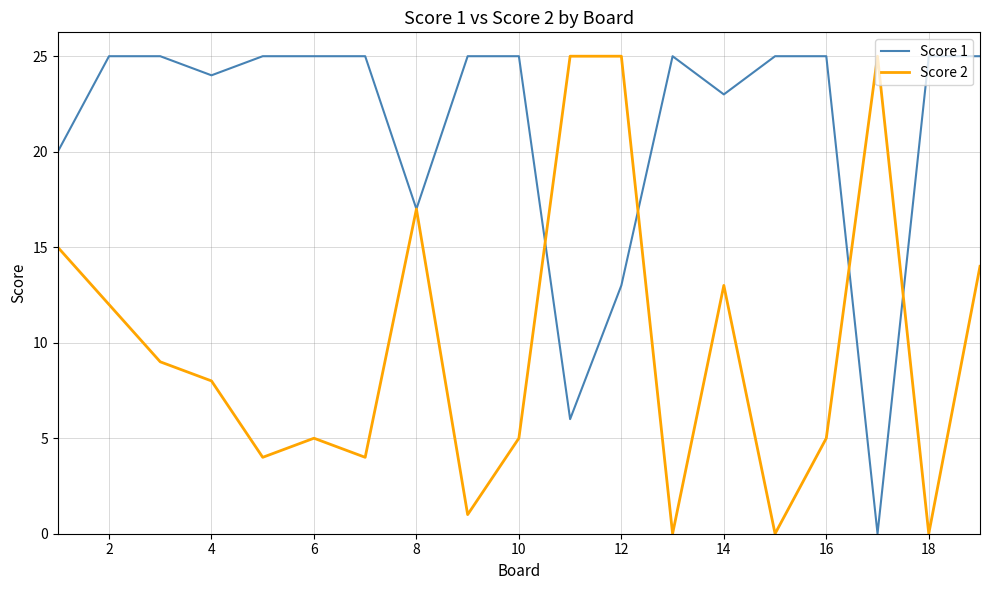

How many series are shown in this chart?

2